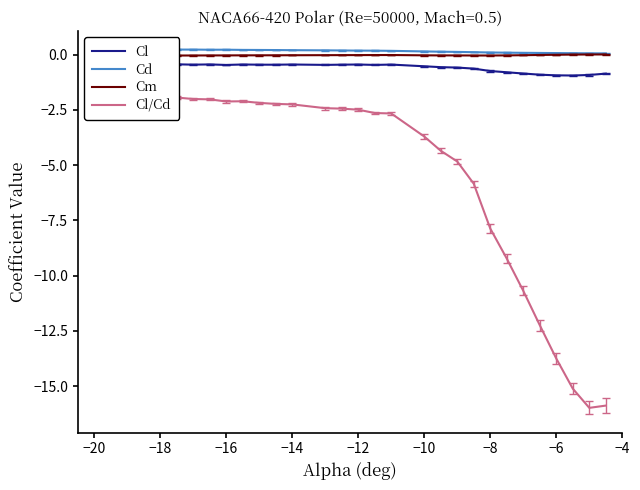

Where is the first local minimum for Cd?

−20